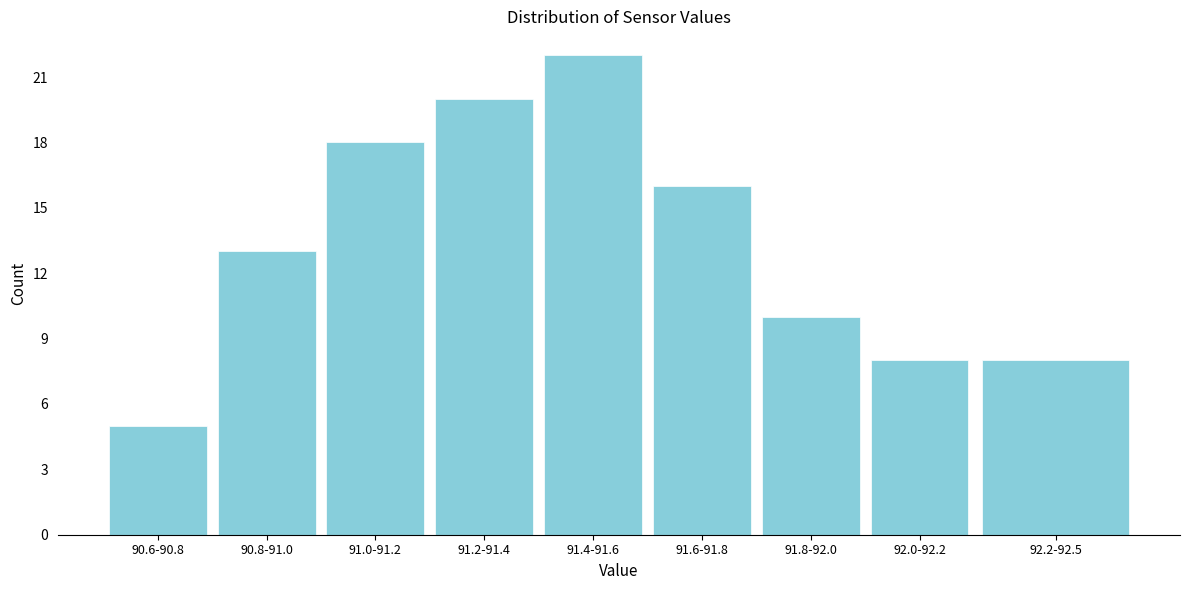

Reading left to right, list all the values displayed in this chart.

5	13	18	20	22	16	10	8	8